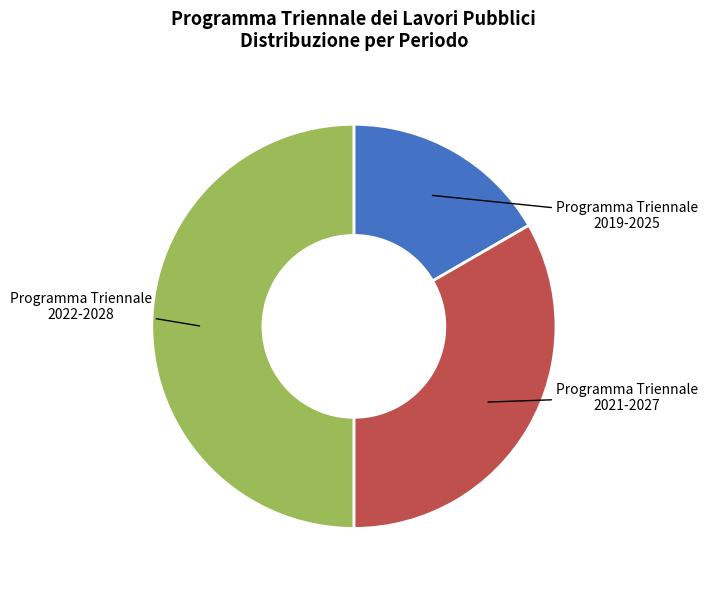

Does Programma Triennale 2021-2027 represent more than half of the total?

No